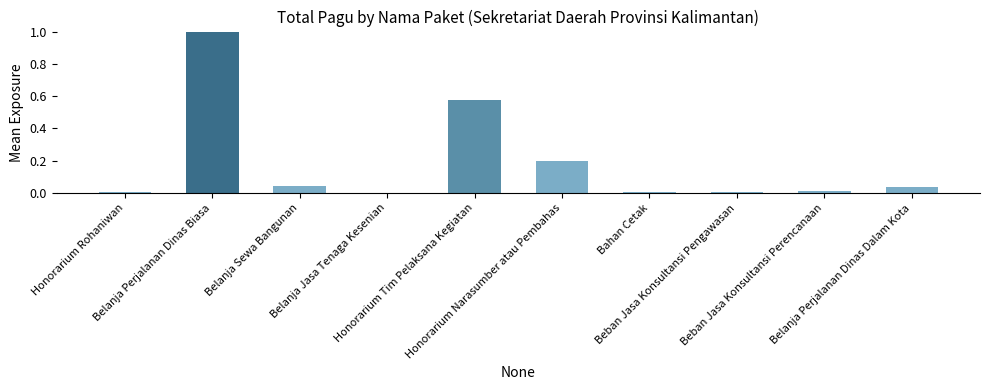

How many series are shown in this chart?

1